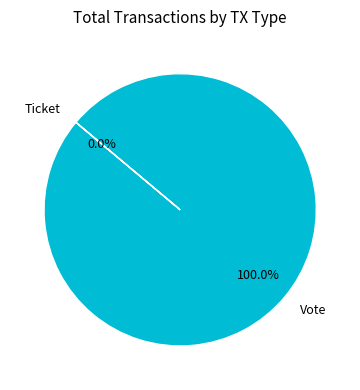

Combined, what portion of the pie is Ticket and Vote?

100.0%